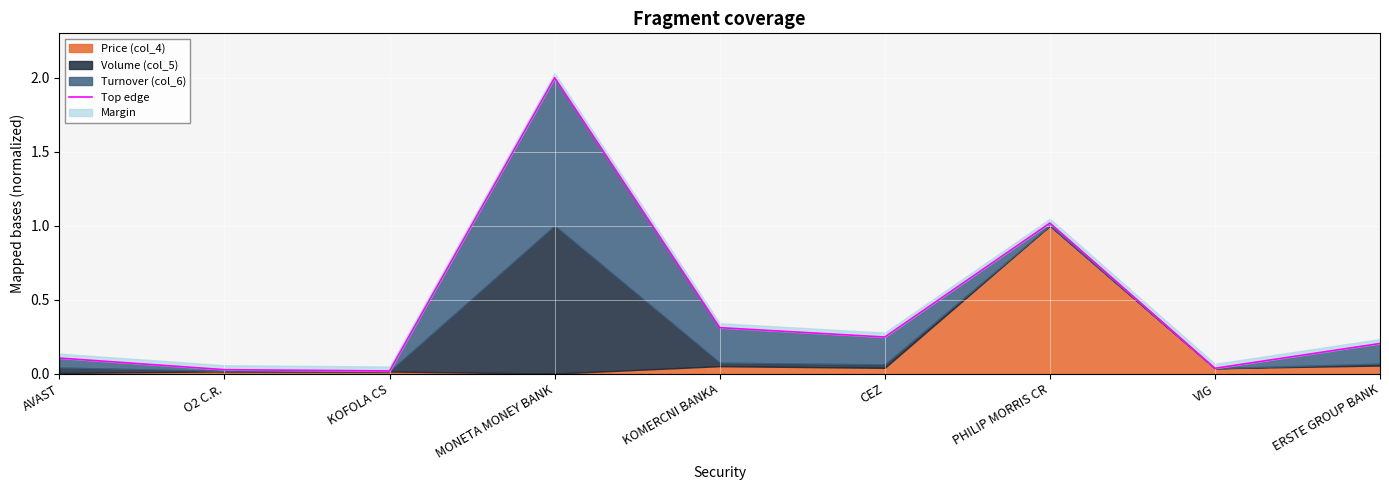

Is it true that the value at KOMERCNI BANKA is 0.3?

True